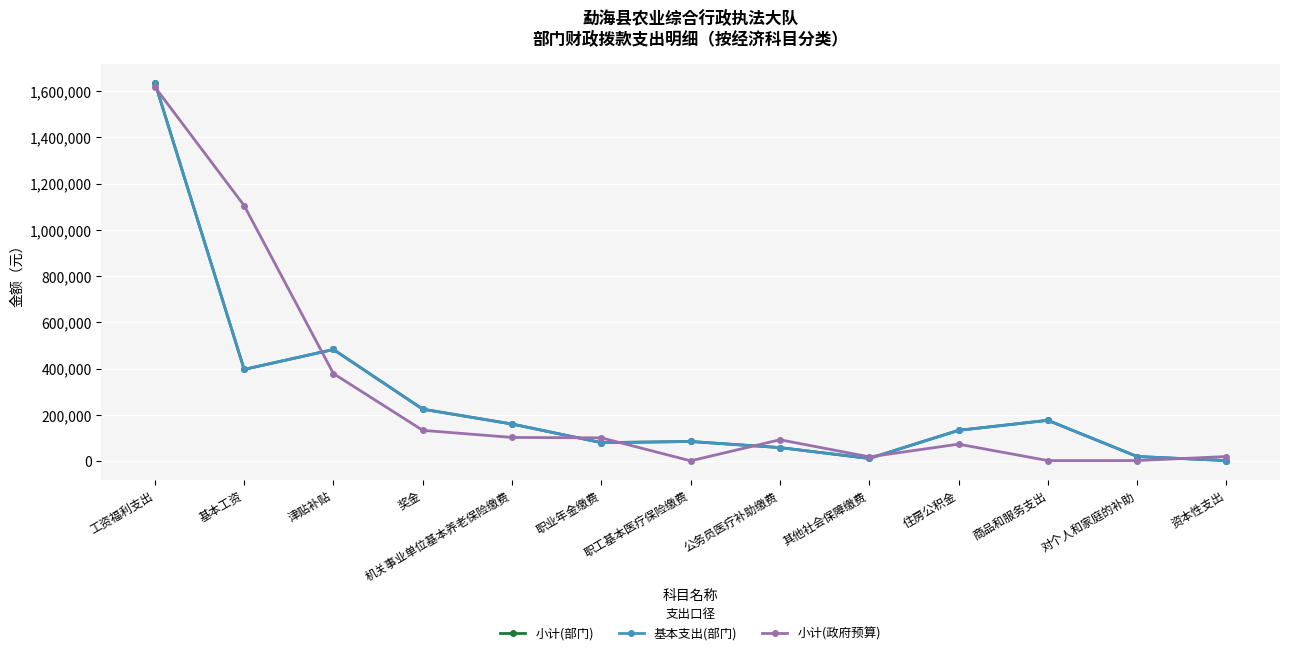

What is the difference between the maximum and minimum values in the 小计(部门) series?

1633584.1